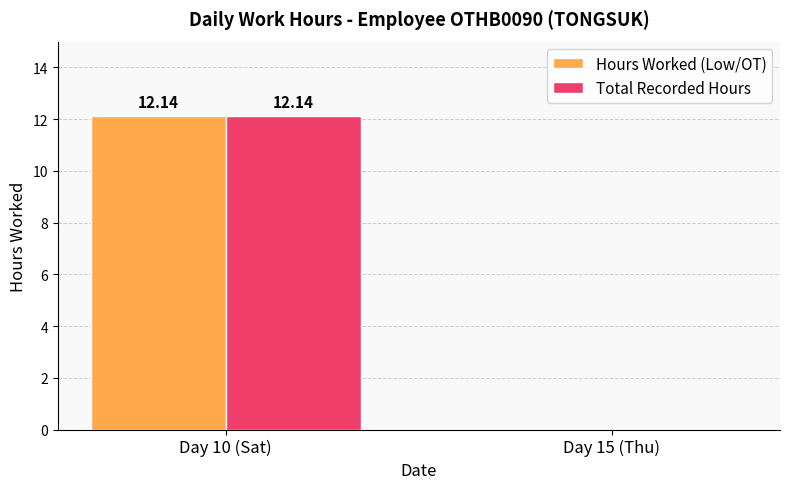

At which label is Hours Worked (Low/OT) closest to 6?

Day 15 (Thu)